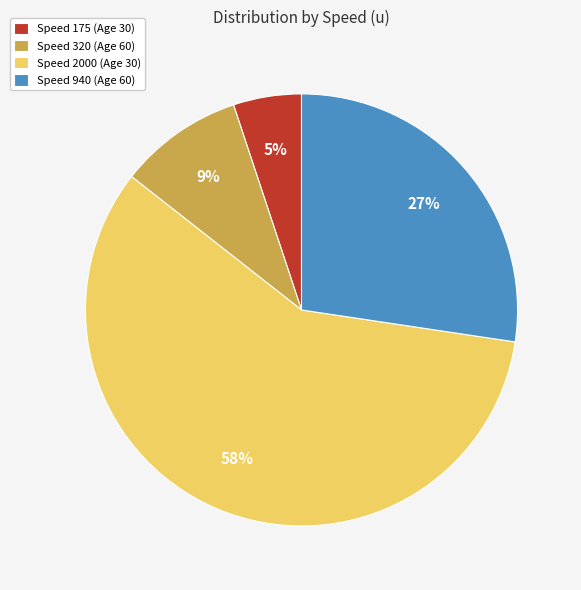

Do Speed 320 (Age 60) and Speed 2000 (Age 30) together represent more than half of the pie?

Yes